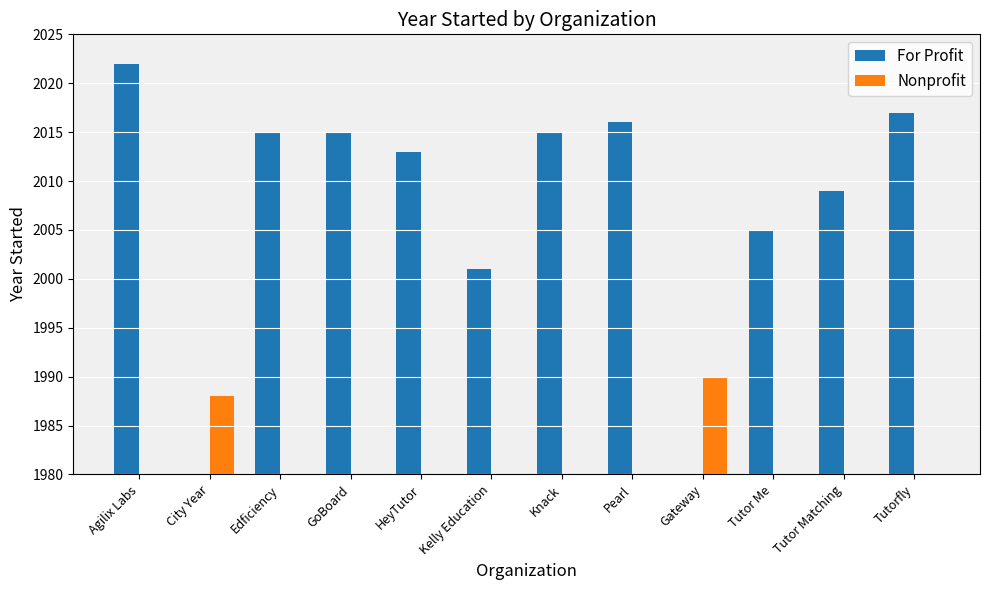

Which category has the lowest value in the Nonprofit series?

Agilix Labs